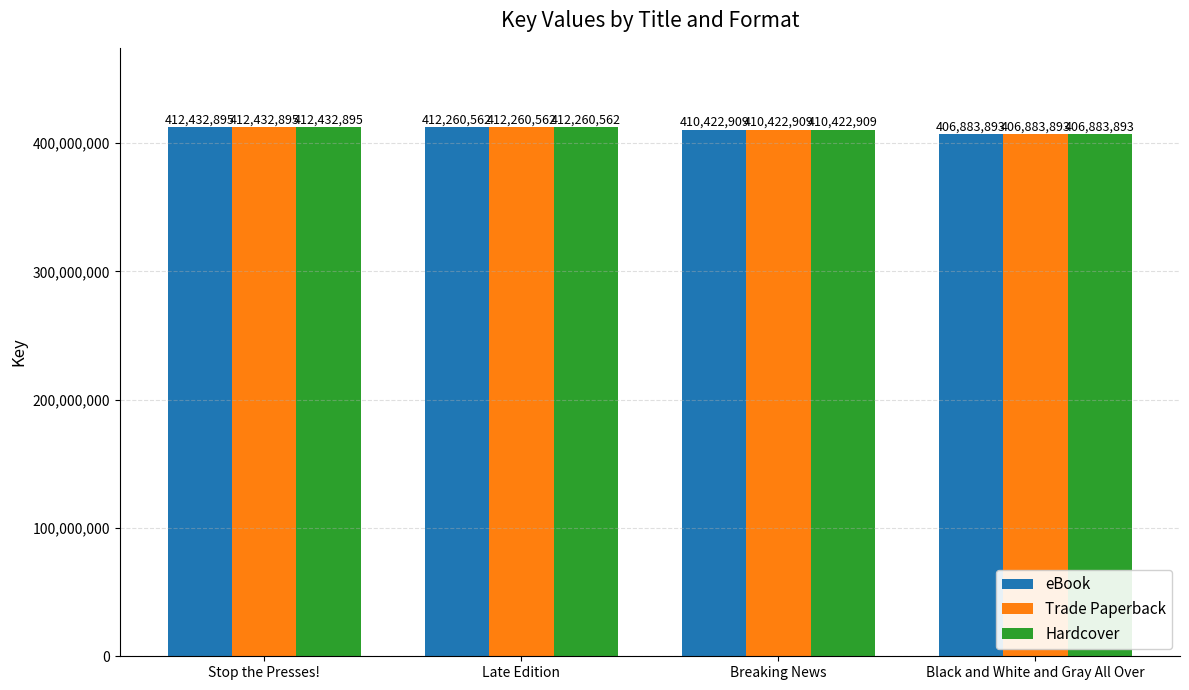

Where is eBook nearest to the value 409658394?

Breaking News